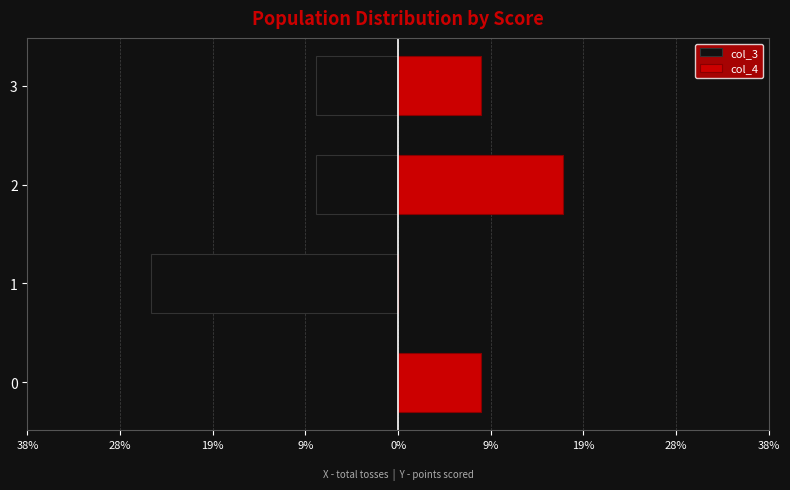

What is the difference between the maximum and minimum values in the col_3 series?

0.2